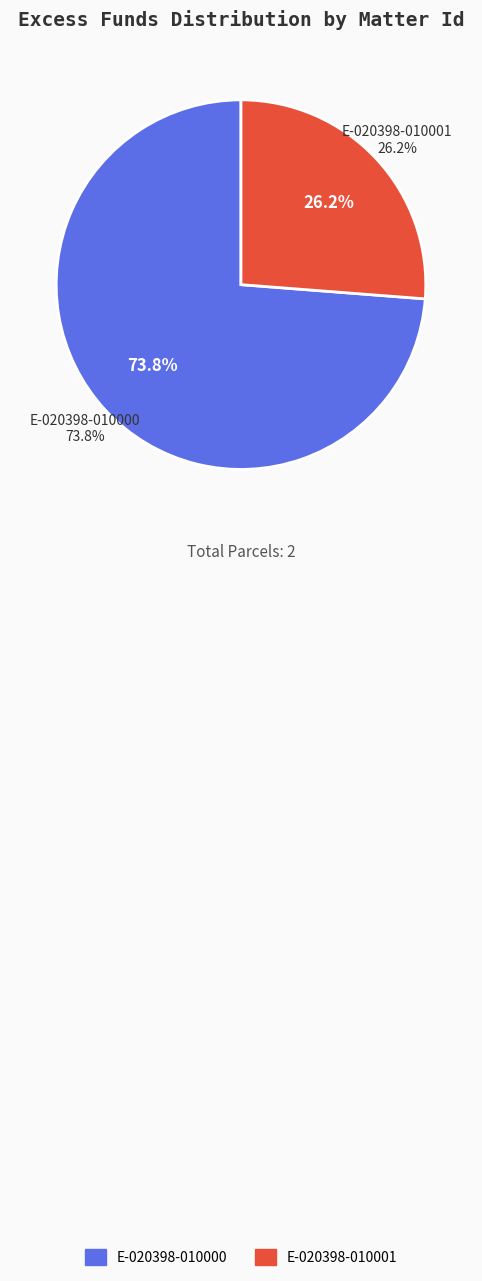

Is E-020398-010000 the majority of the pie?

Yes